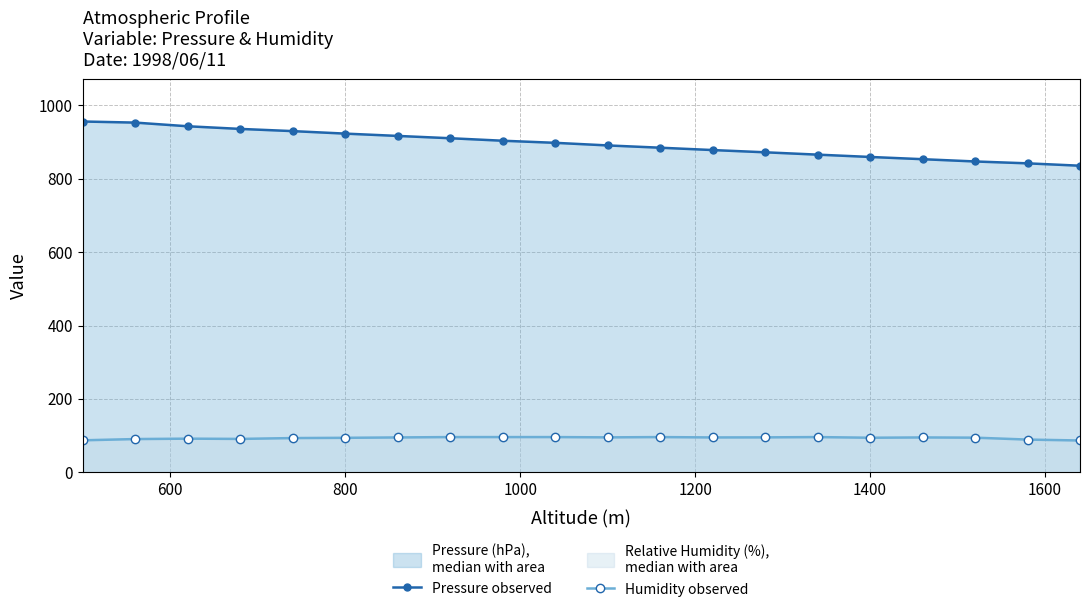

List the series in order of their peak value, lowest first.

Relative Humidity (%) observed, Pressure (hPa) median